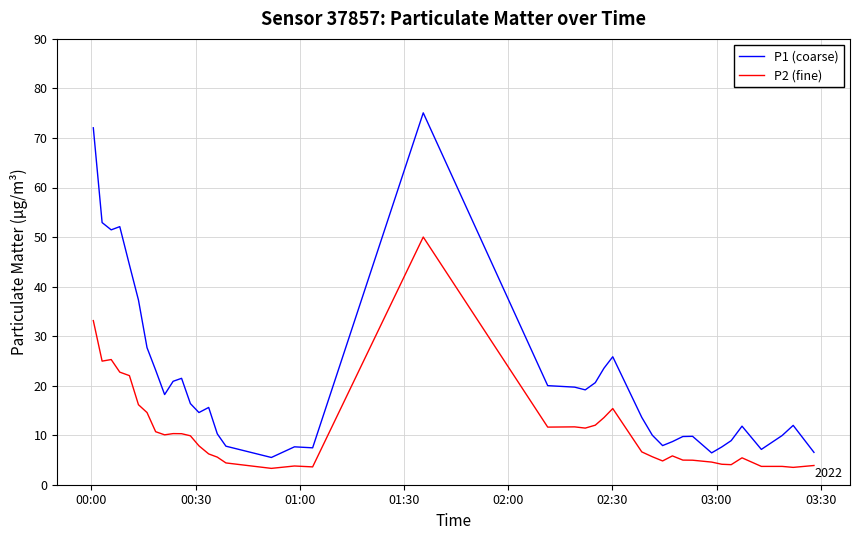

Which series has the widest spread of values?

P1 (coarse)